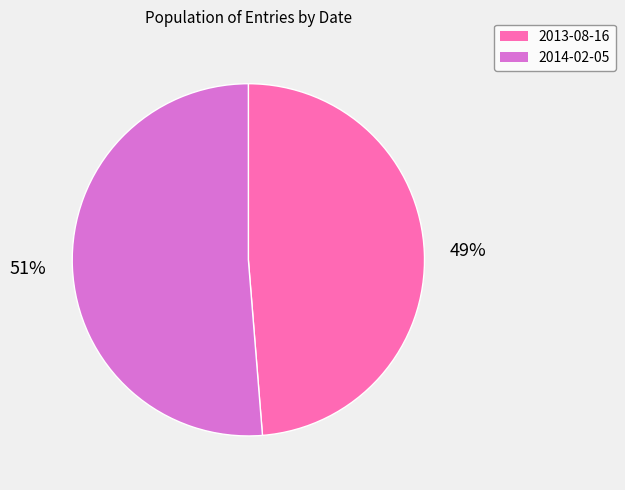

To the nearest percent, what is the combined percentage of 2014-02-05 and 2013-08-16?

100%